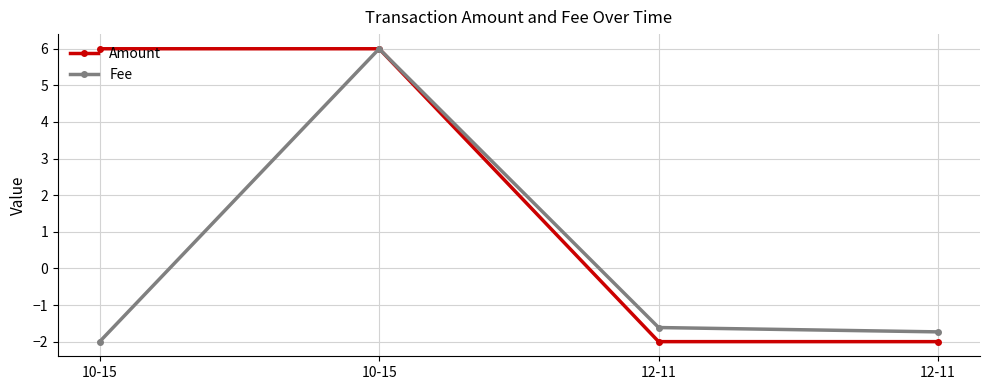

What are all the series names shown in the legend?

Amount, Fee